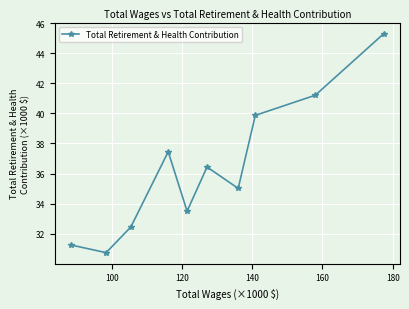

How many points are lower than both their immediate neighbors (excluding endpoints)?

3